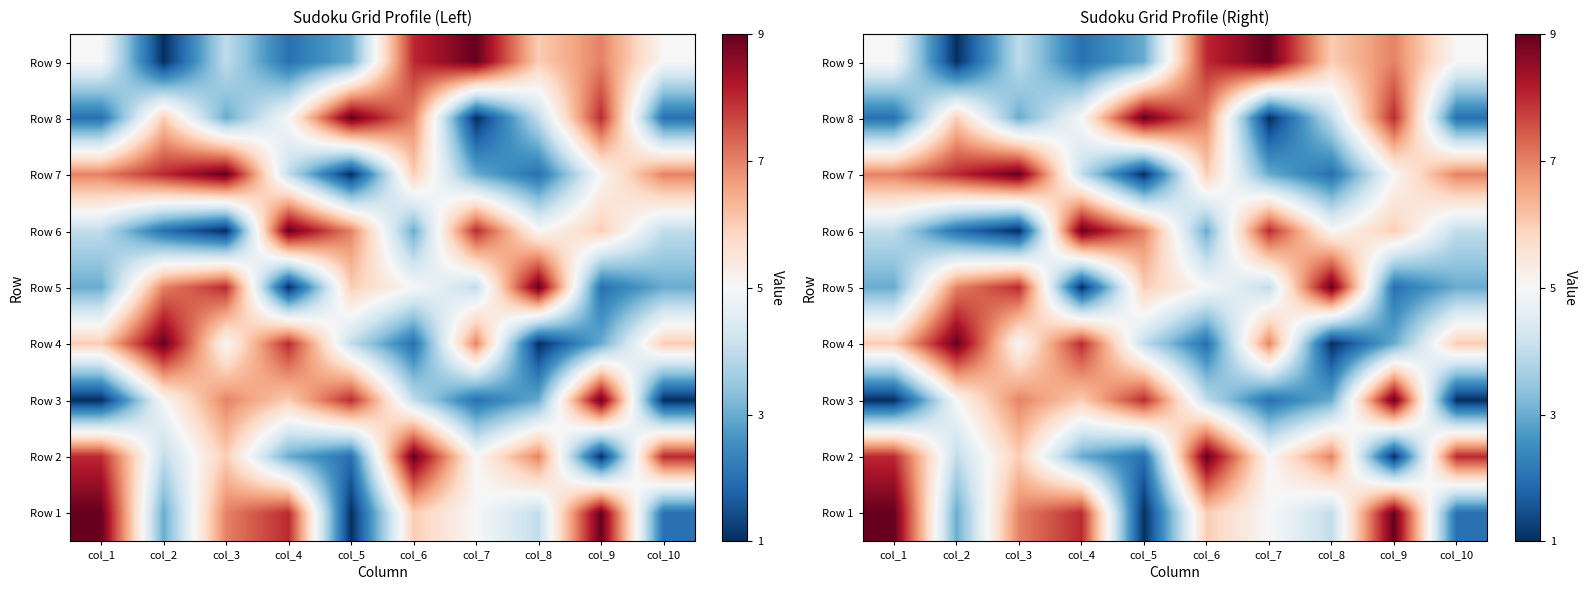

The value of Row 8 at col_6 is 10. True or false?

False